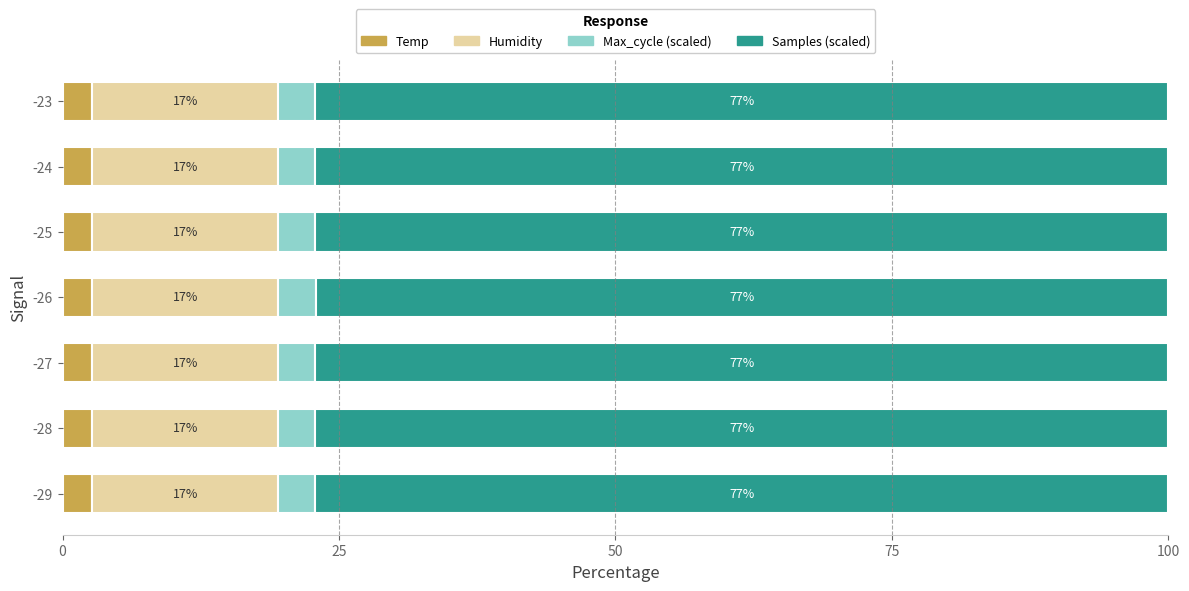

What is the total value across all series at -23?

100.0